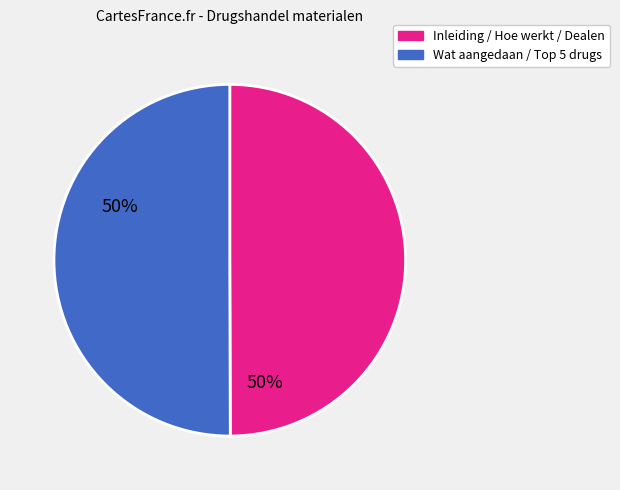

How many slices are in this pie chart?

2